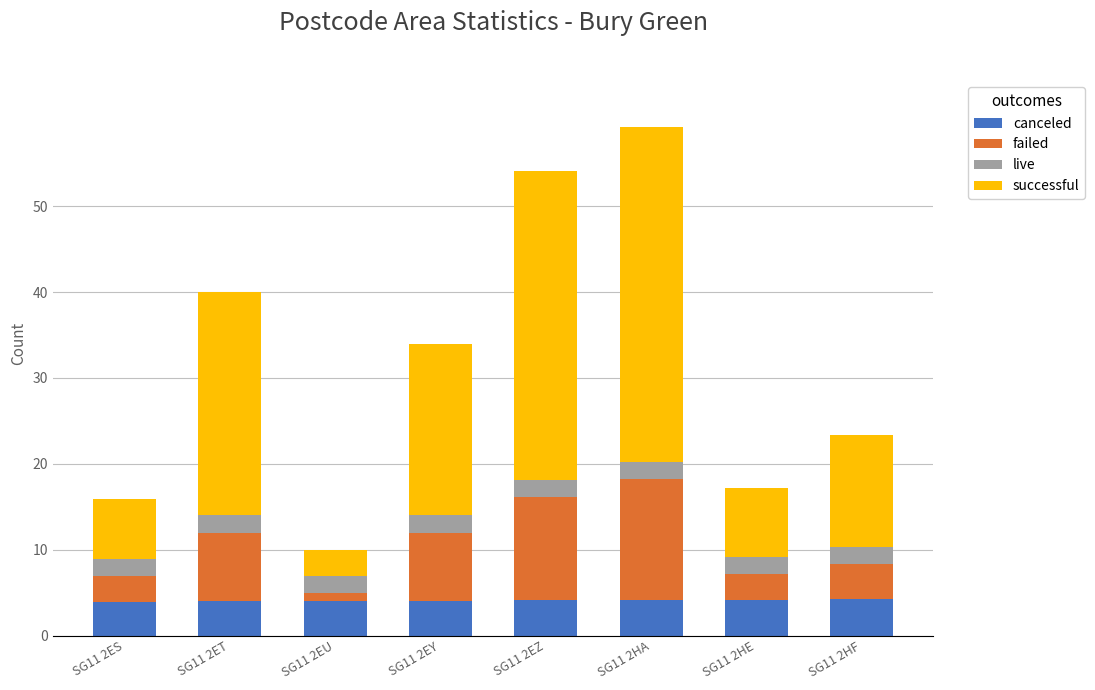

The value of canceled at SG11 2ES is 3.9. True or false?

True